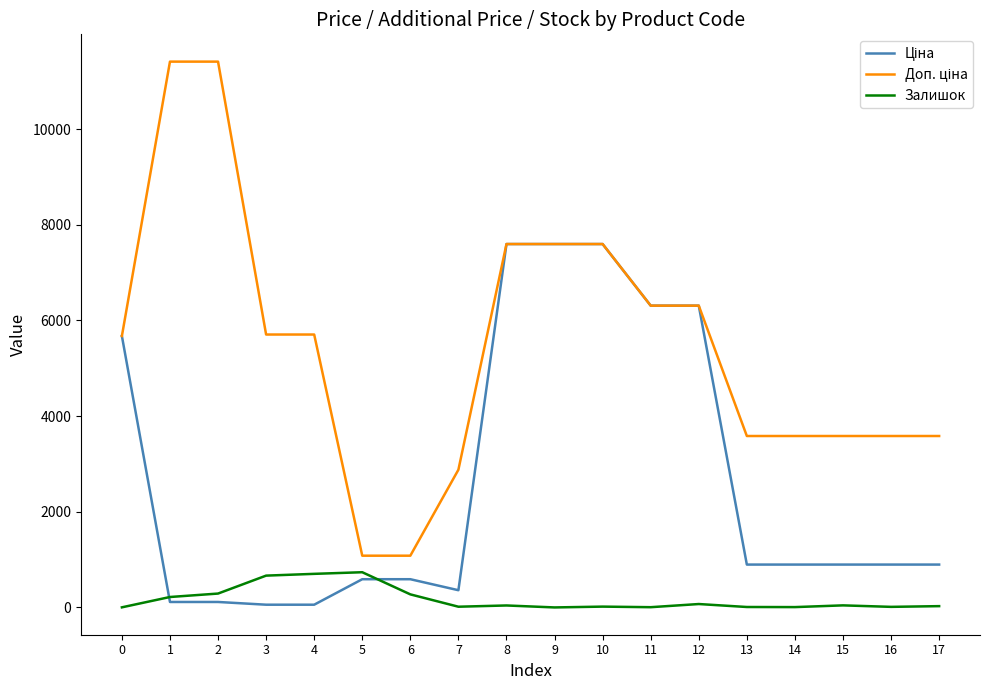

The value of Залишок at 3 is 665.0. True or false?

True